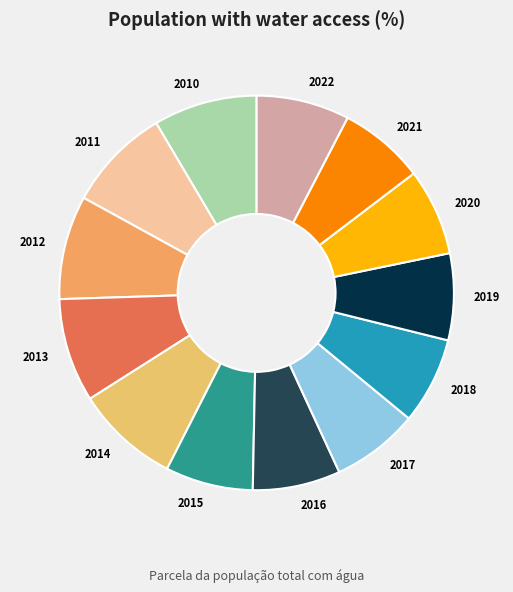

Does 2012 represent more than half of the total?

No